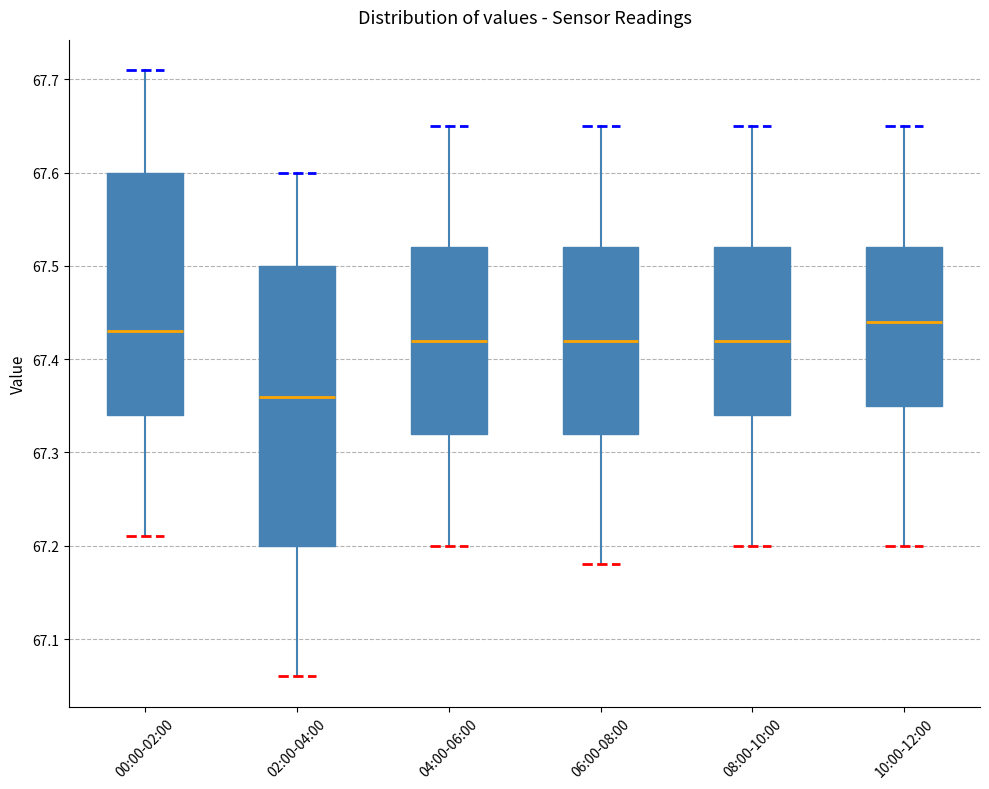

Where is the lower edge of the box for 06:00-08:00 on the y-axis? The values are not printed on the chart, so give them approximately, as read against the axis.

67.32